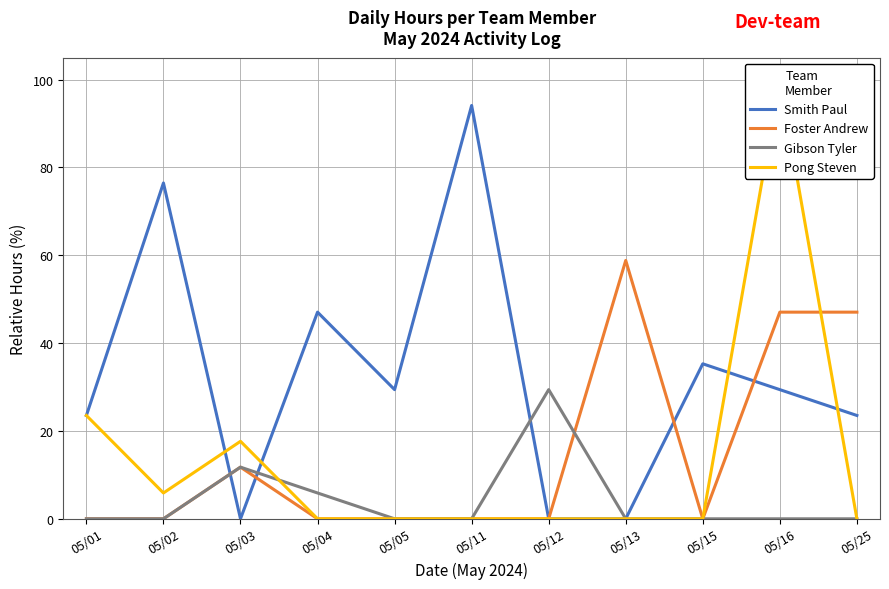

How many times do Foster Andrew and Gibson Tyler cross each other?

1